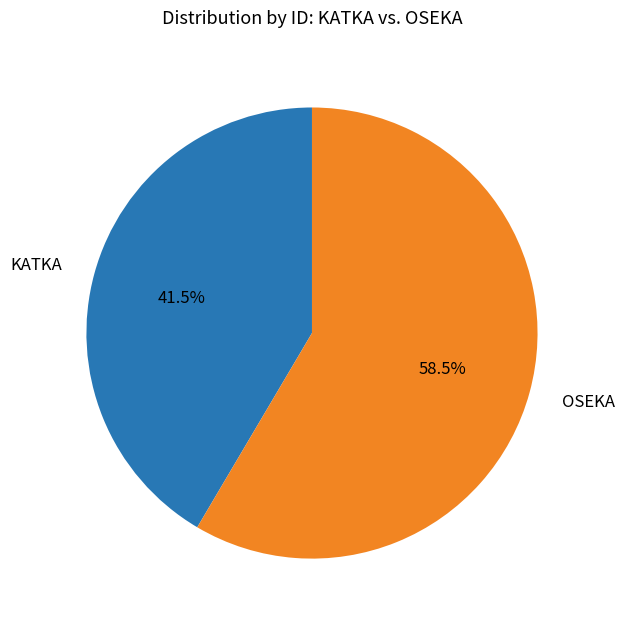

What is the ratio of the value at KATKA to the value at OSEKA?

0.7